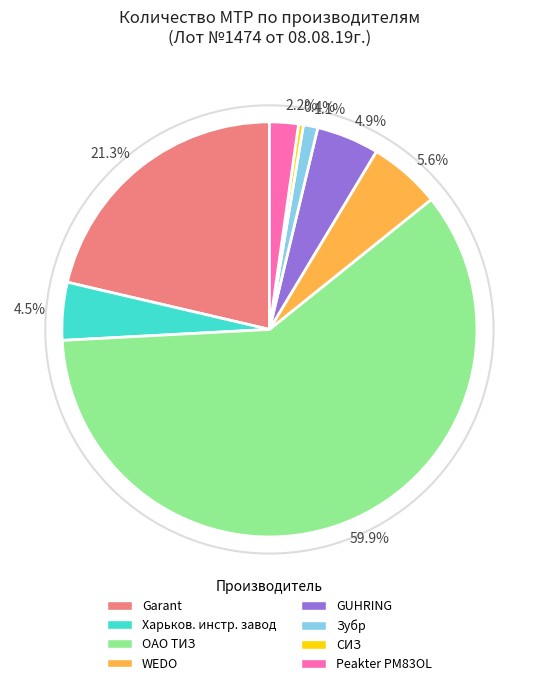

To the nearest percent, what is the combined percentage of Peakter PM83OL and Garant?

24%